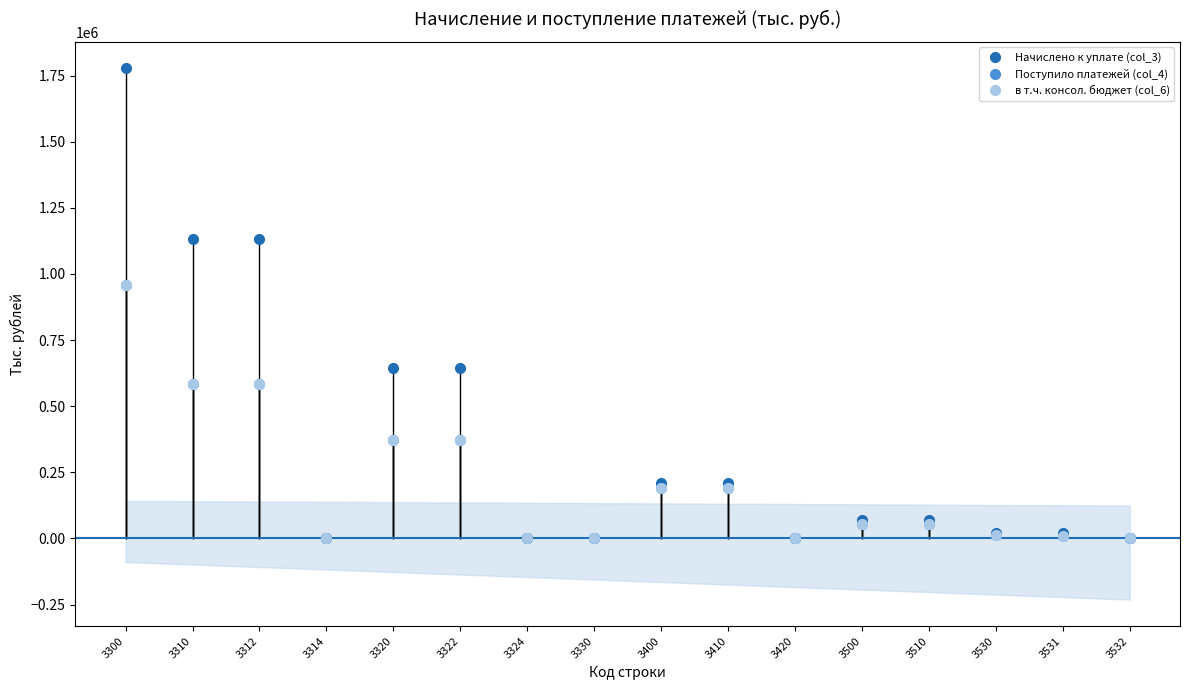

List the labels in order of Начислено к уплате (col_3) value, largest first.

3300, 3310, 3312, 3320, 3322, 3400, 3410, 3500, 3510, 3530, 3531, 3532, 3324, 3314, 3420, 3330